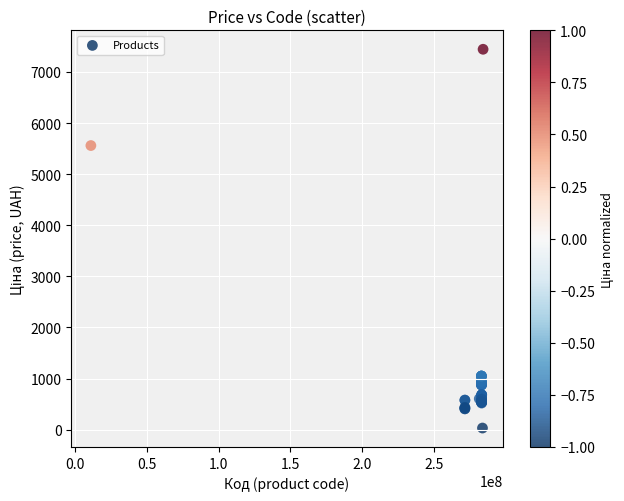

What Y value in the scatter plot is closest to 3738?

5560.3